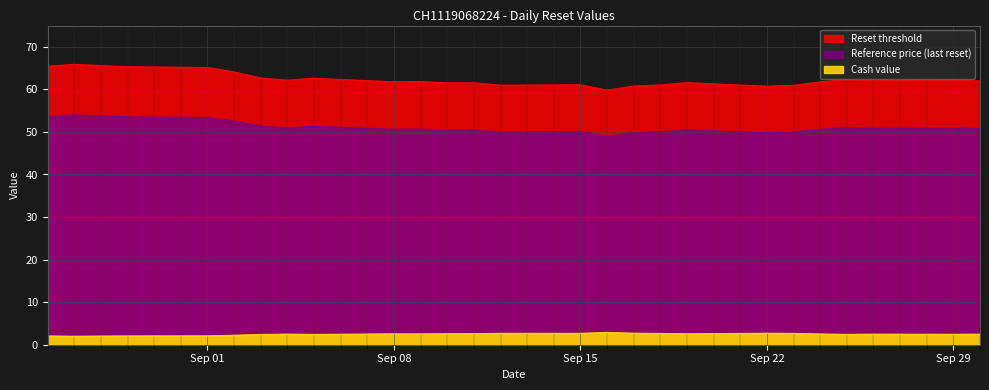

Where is the first local minimum for Cash value?

2025-08-27